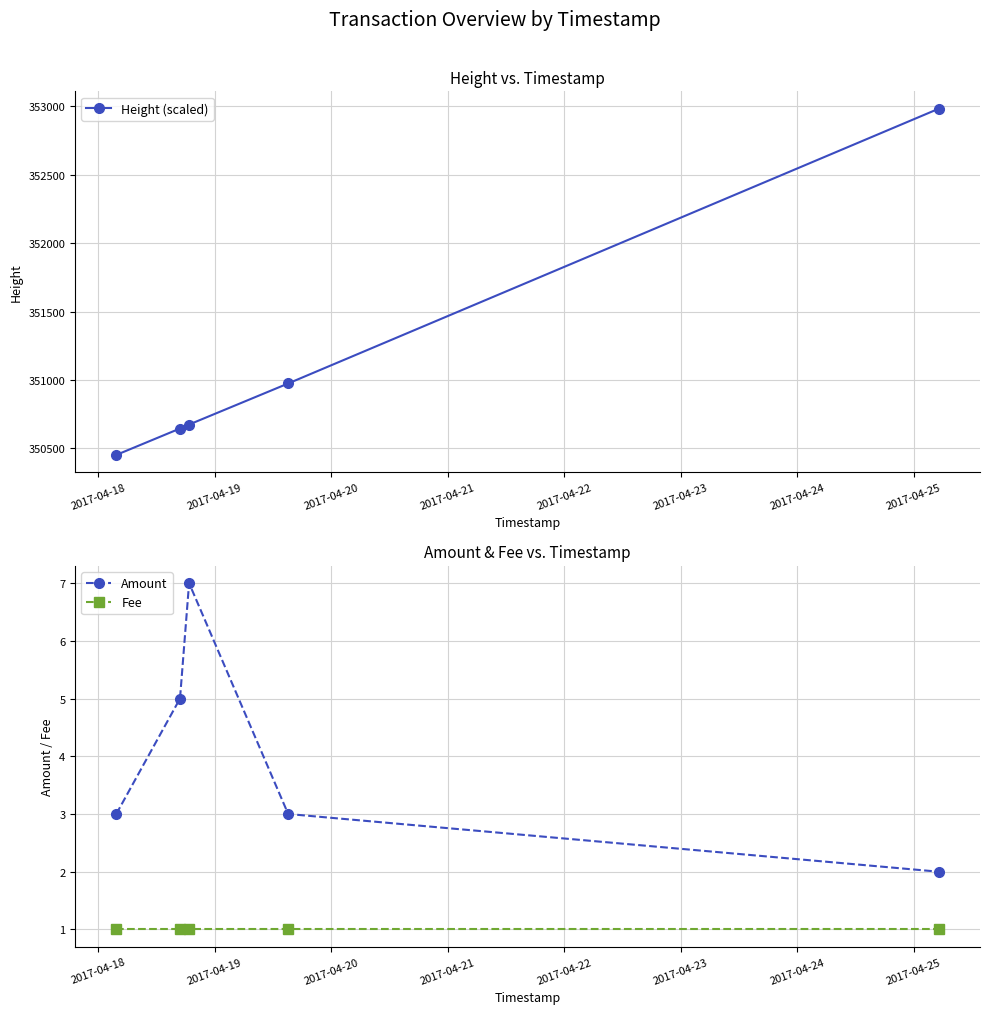

What is the value of the Height (scaled) point at the 1st from the left?

350453